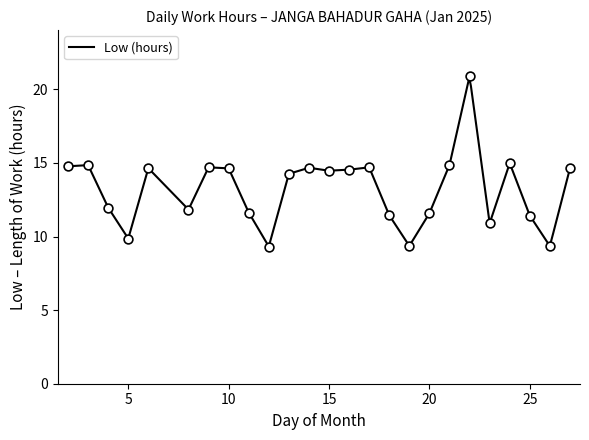

What is the change in value from 9 to 18?

-3.3